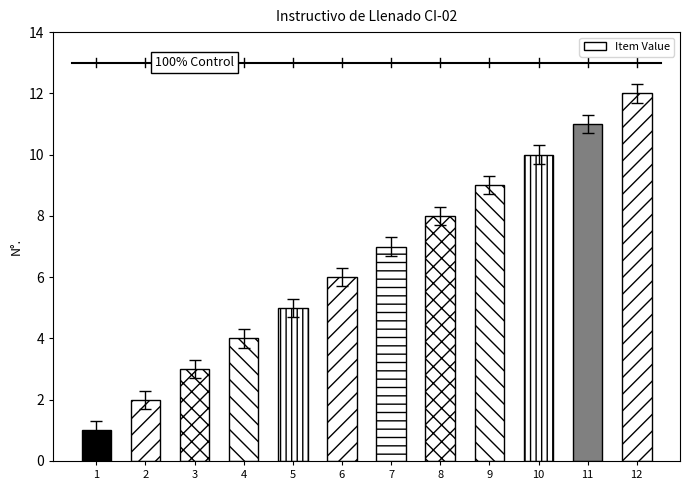

Reading left to right, transcribe all the data shown in this chart.

1=1	2=2	3=3	4=4	5=5	6=6	7=7	8=8	9=9	10=10	11=11	12=12